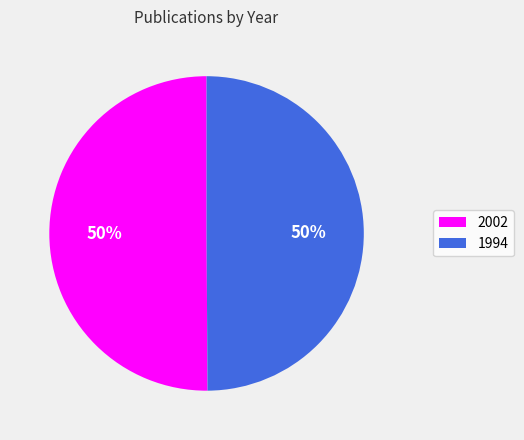

Combined, do 2002 and 1994 account for over 50%?

Yes